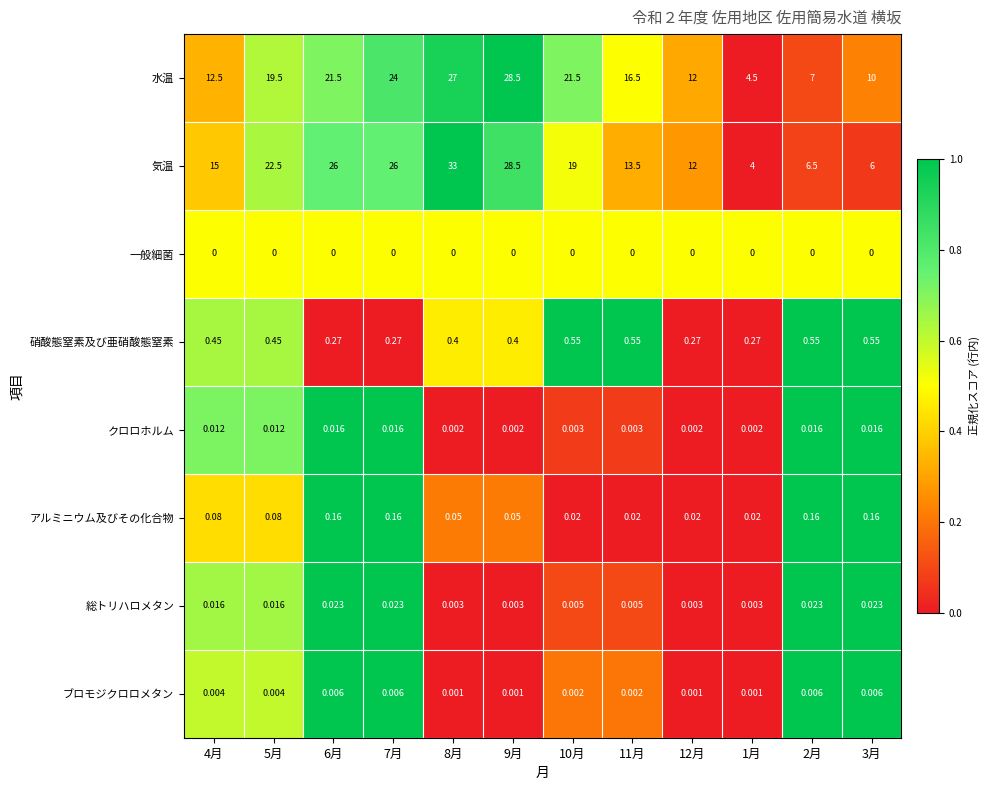

Which series has the largest total across all categories?

気温